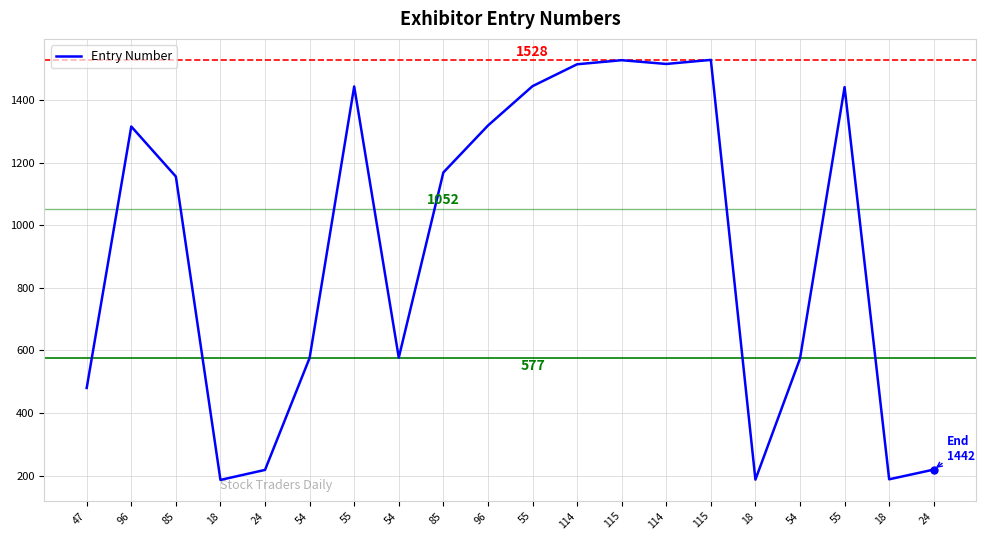

Does the chart have visible grid lines?

Yes